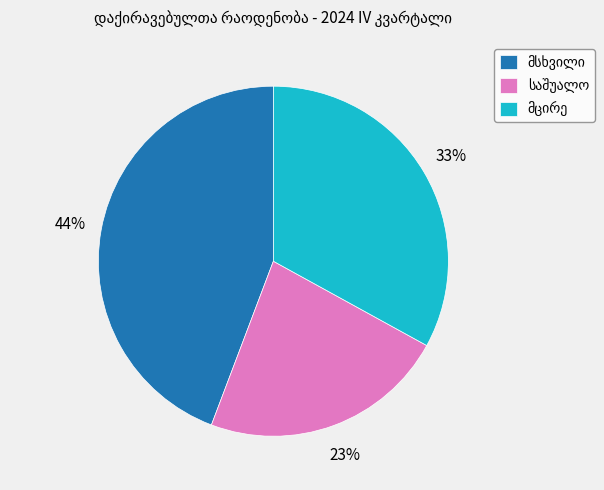

To the nearest percent, what is the difference between the largest and smallest slice percentages?

21%